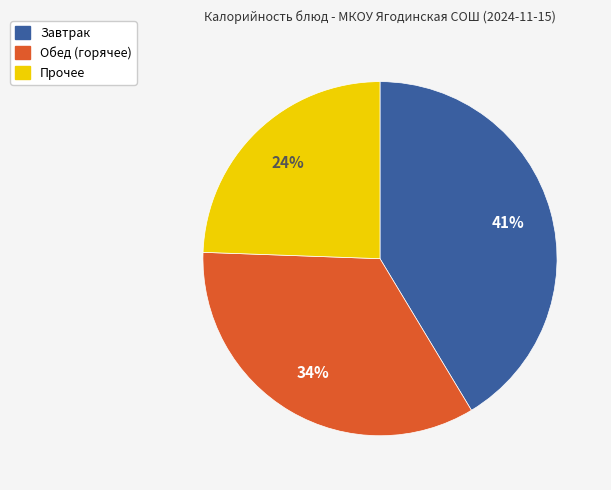

To the nearest percent, what is the average slice percentage?

33%